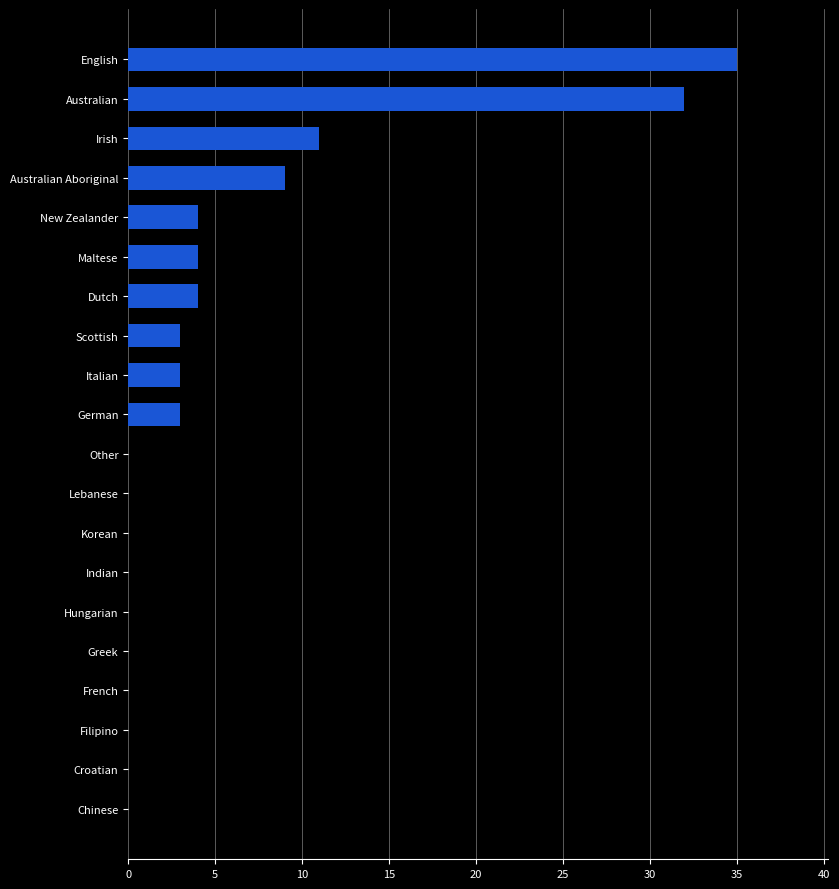

How many series are shown in this chart?

1